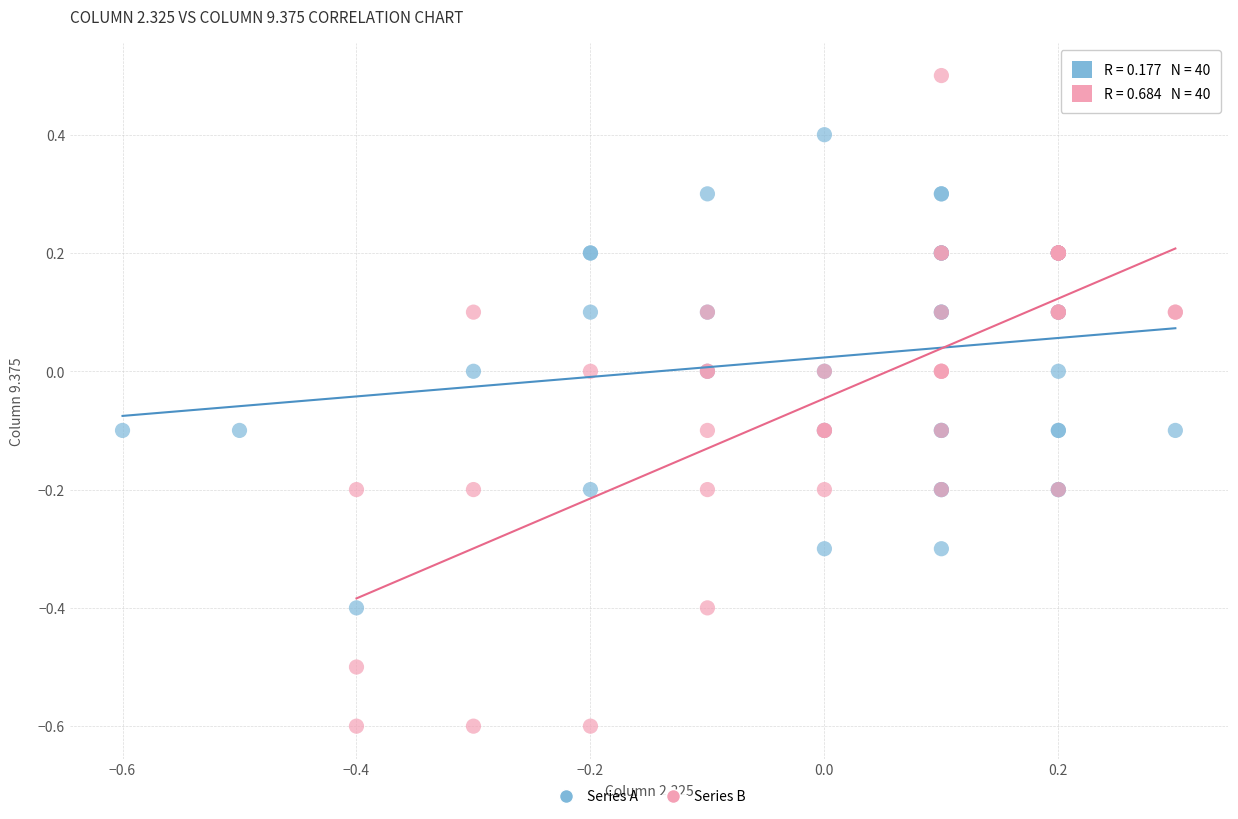

Which series reaches the maximum Y coordinate?

Series B